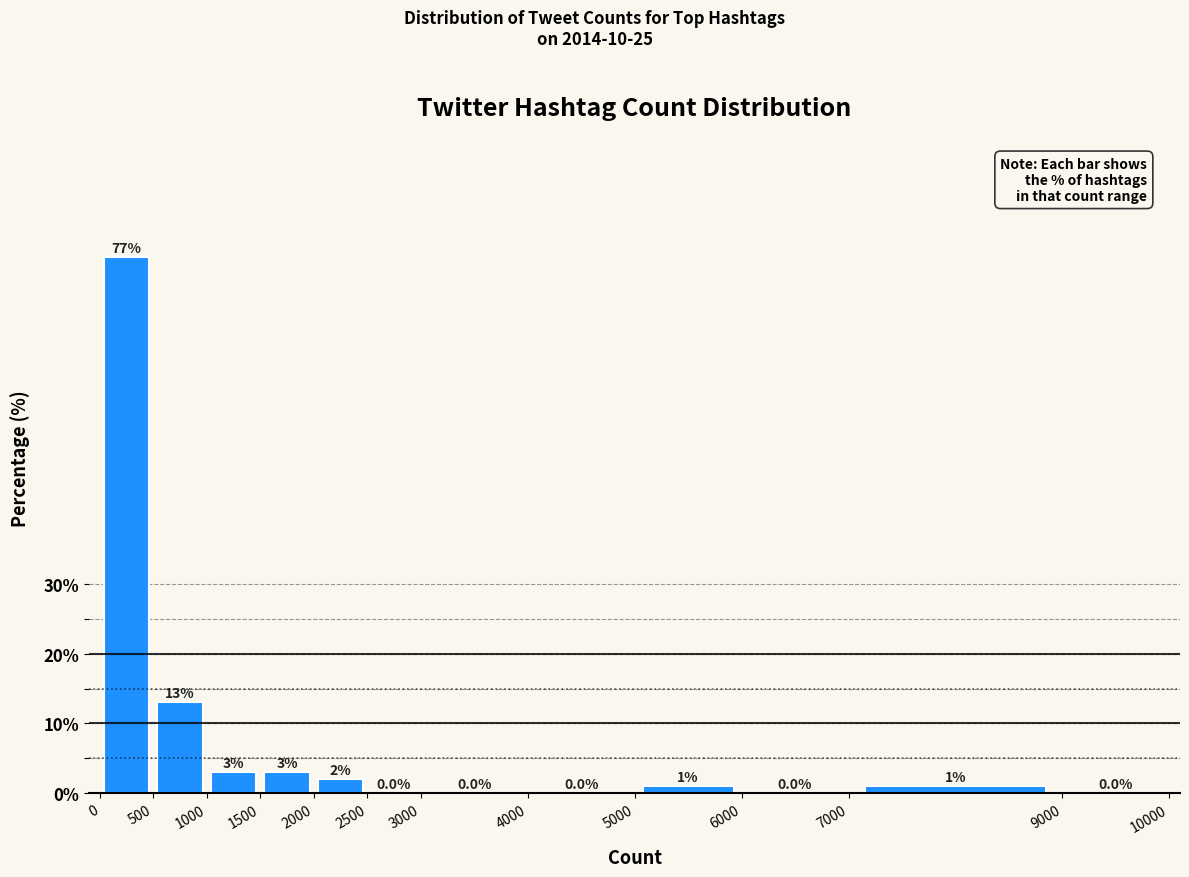

Reading left to right, list every bar in this chart as the range it spans on the x-axis followed by its height.

0 to 500: 77.0
500 to 1000: 13.0
1000 to 1500: 3.0
1500 to 2000: 3.0
2000 to 2500: 2.0
2500 to 3000: 0.0
3000 to 4000: 0.0
4000 to 5000: 0.0
5000 to 6000: 1.0
6000 to 7000: 0.0
7000 to 9000: 1.0
9000 to 10000: 0.0